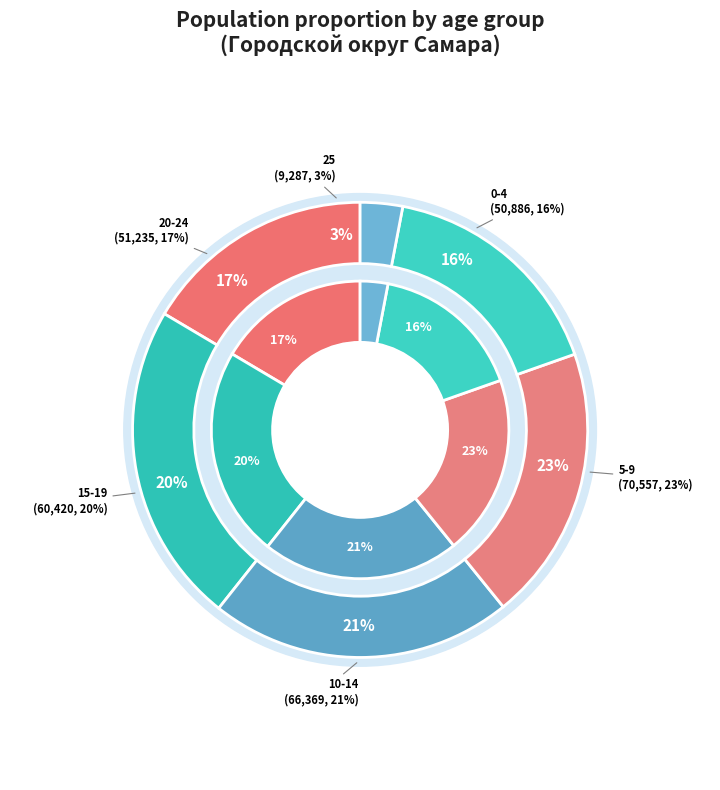

To the nearest percent, what is the average slice percentage?

17%